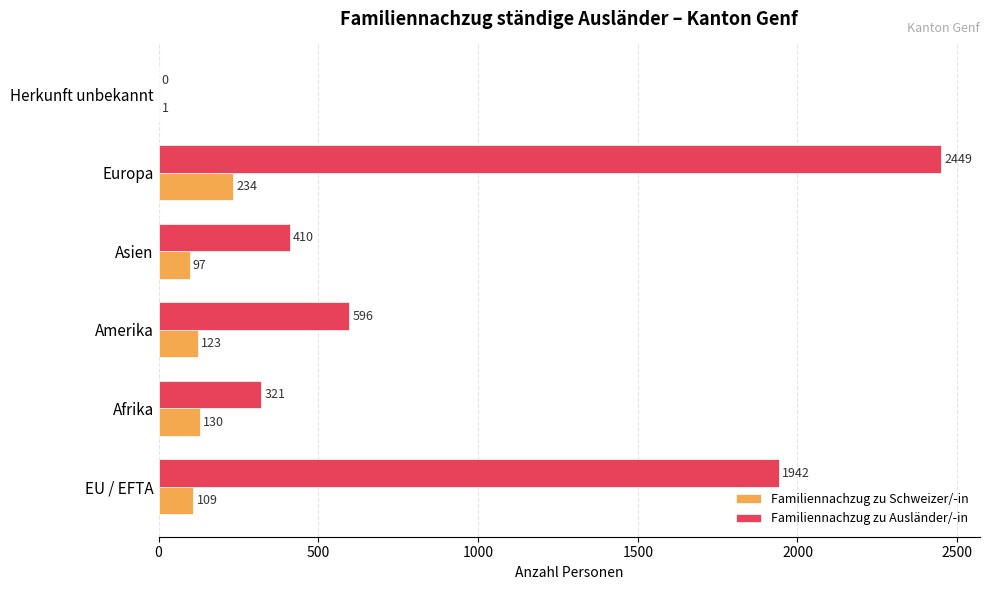

Which series has the largest total across all categories?

Familiennachzug zu Ausländer/-in